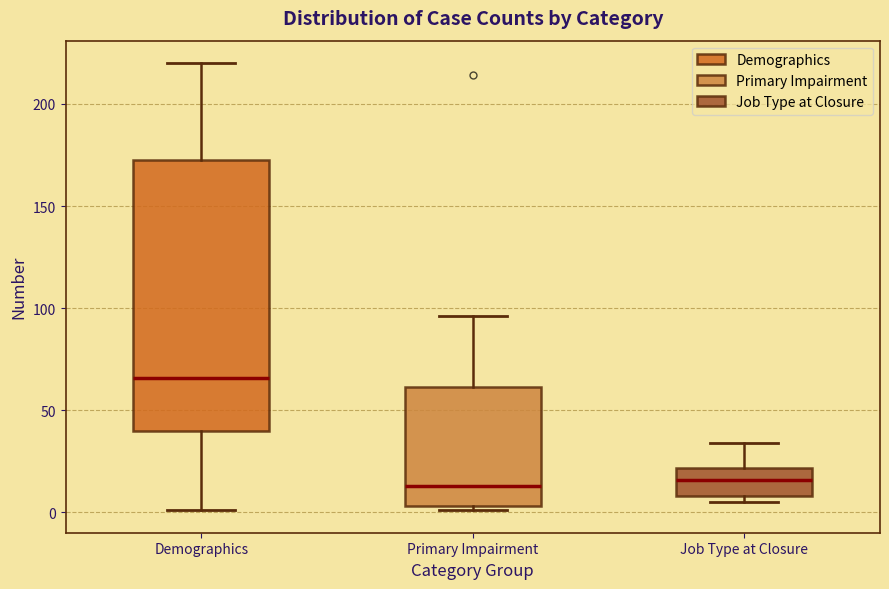

Which box's median line is the highest?

Demographics